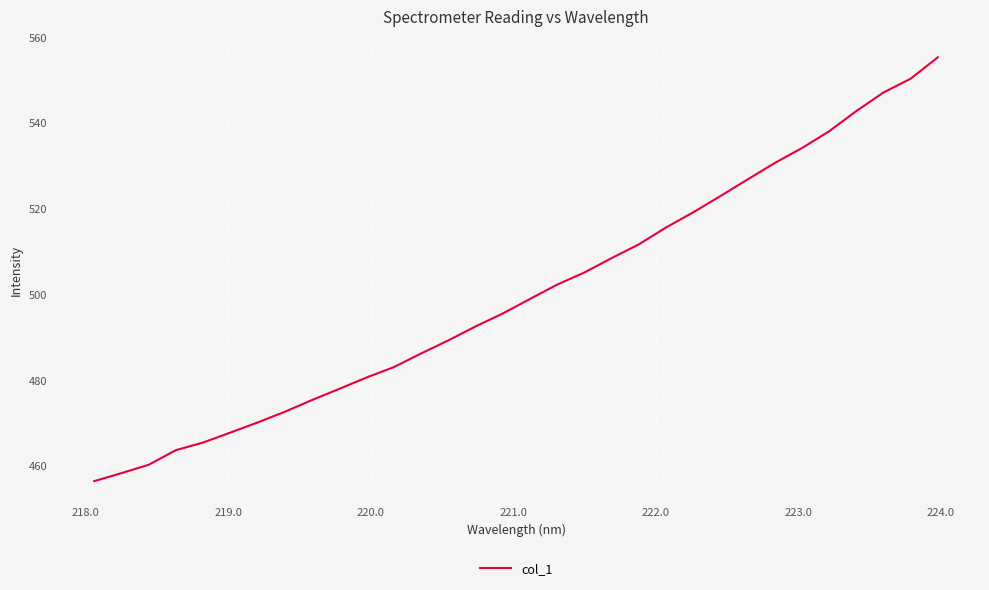

Does the chart have visible grid lines?

Yes